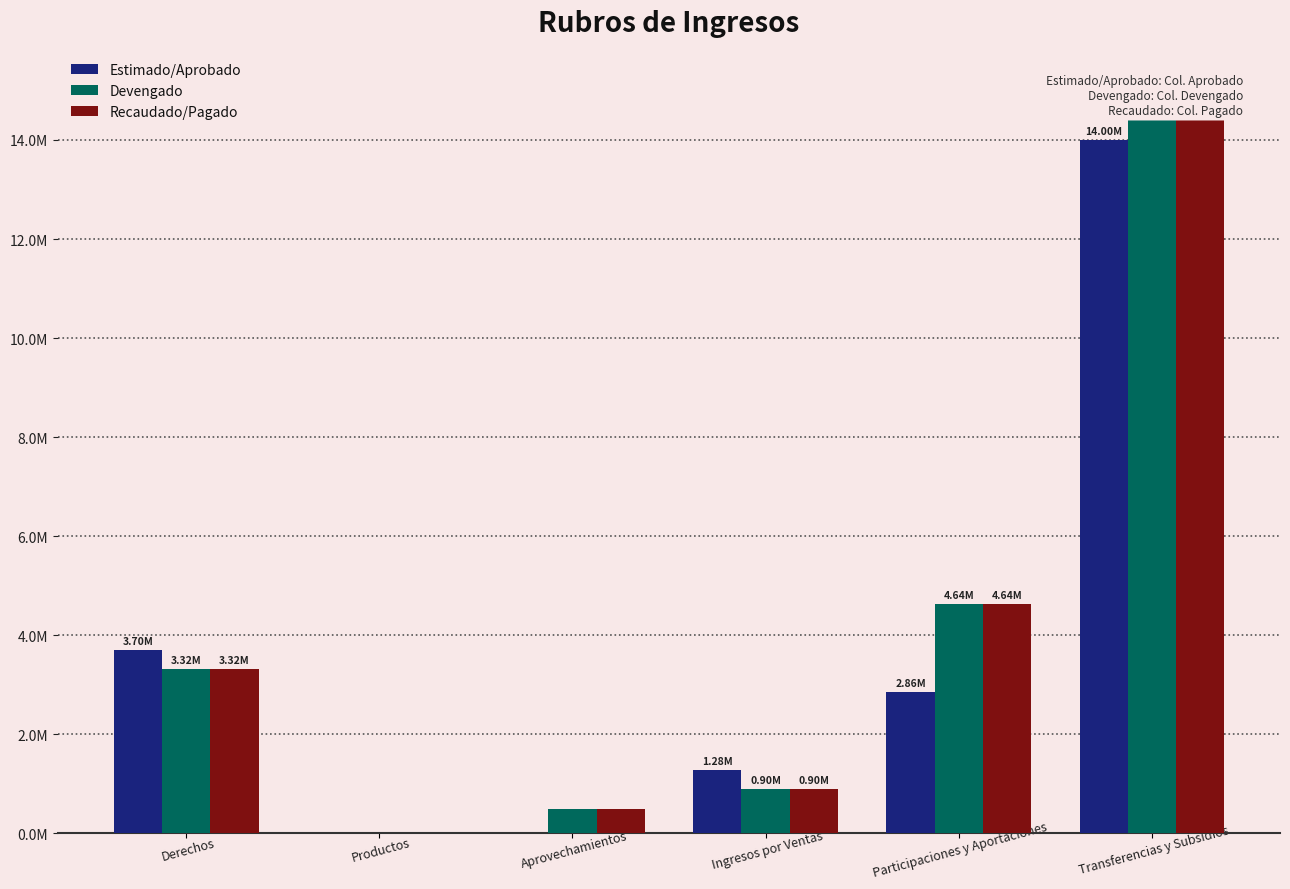

Which category has the lowest value across all series?

Productos